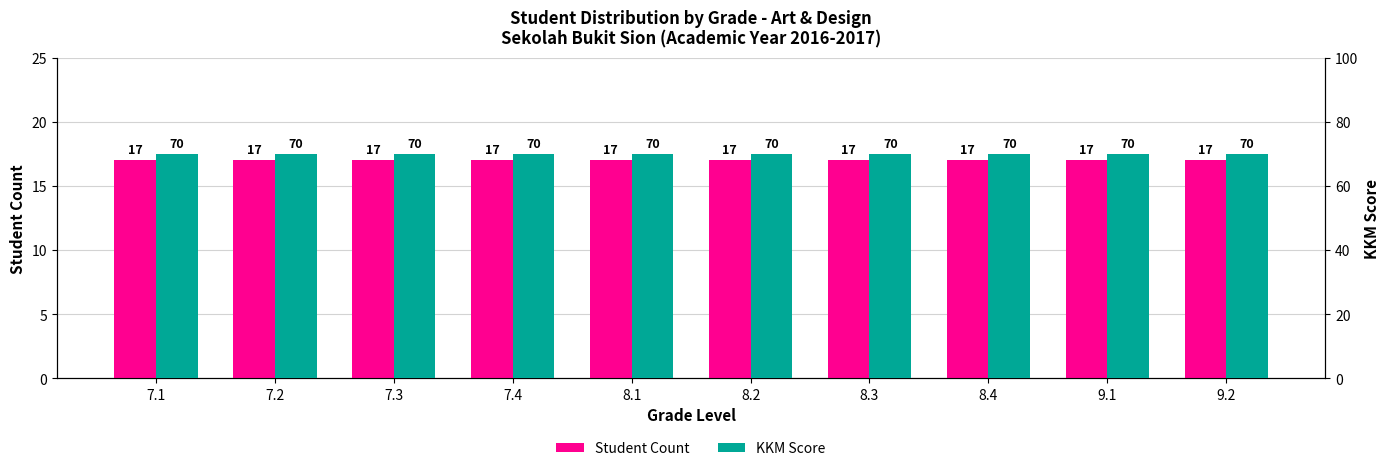

At which category does the chart reach its peak across all series?

7.1